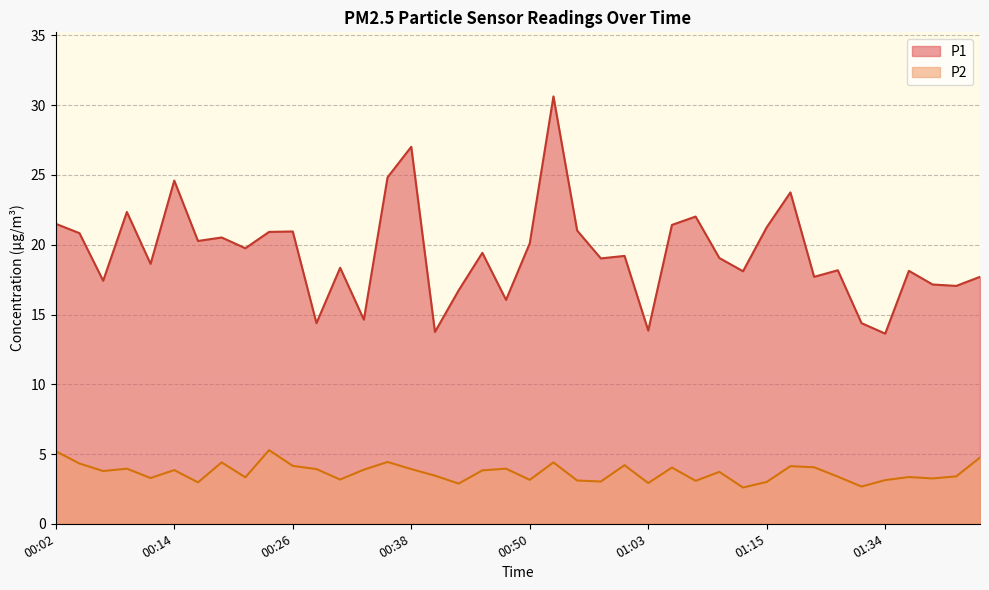

How many interior local peaks does the P1 series have?

13